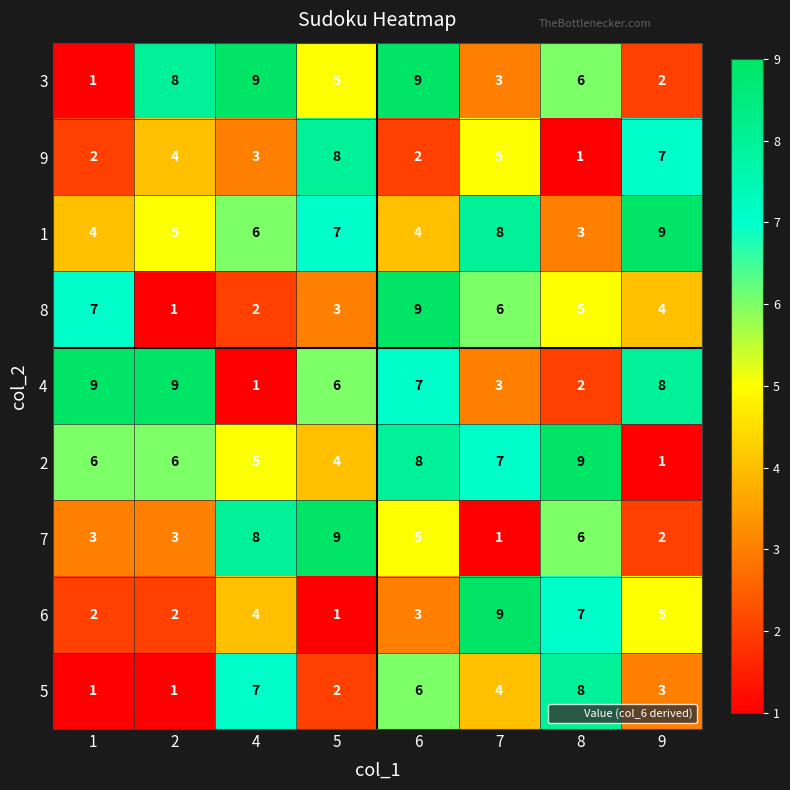

The 2 series shows 6 at 1. True or false?

True